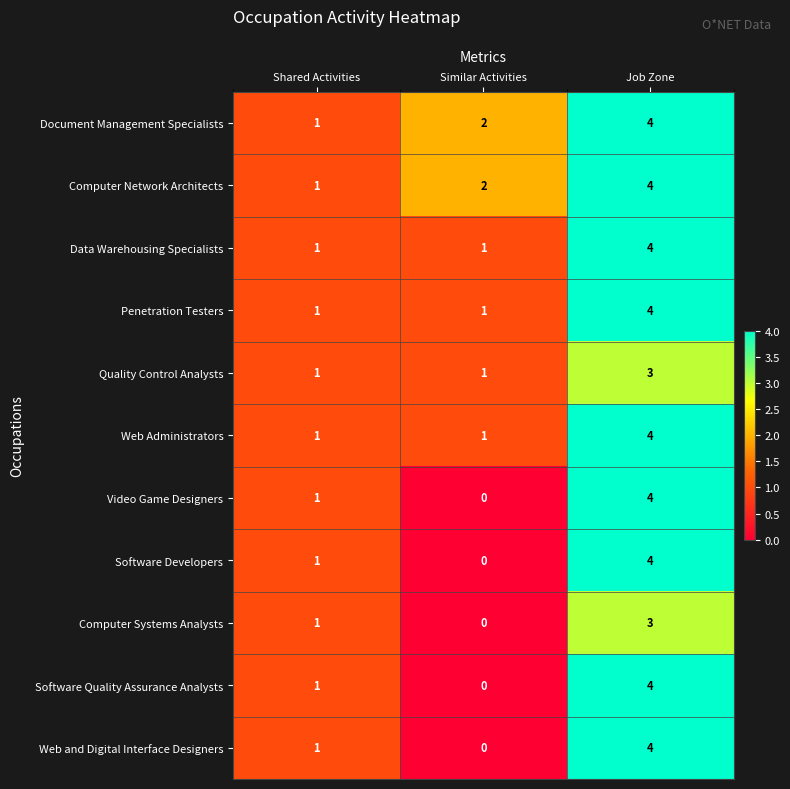

List the labels in order of Computer Systems Analysts value, smallest first.

Similar Activities, Shared Activities, Job Zone